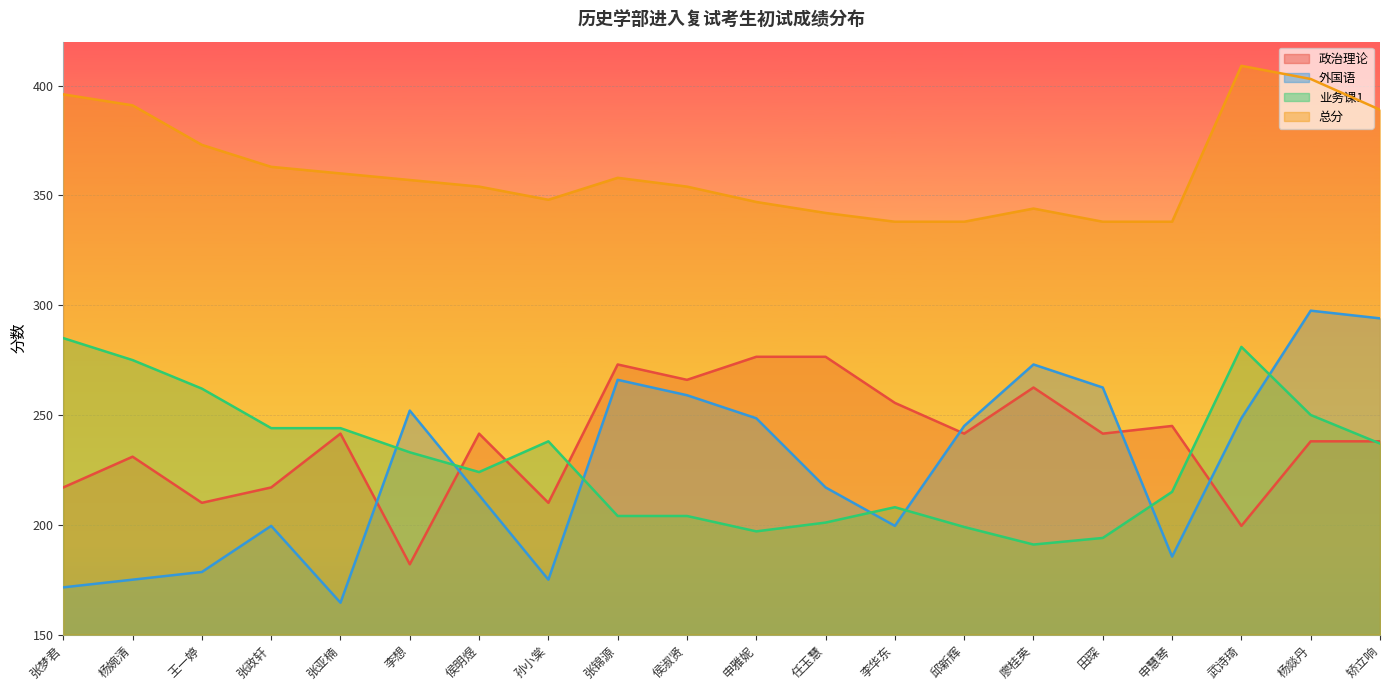

Does the chart display data point markers on the line(s)?

No